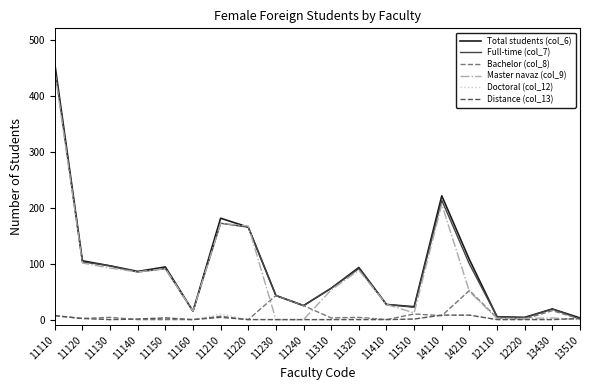

Does the chart have visible grid lines?

No